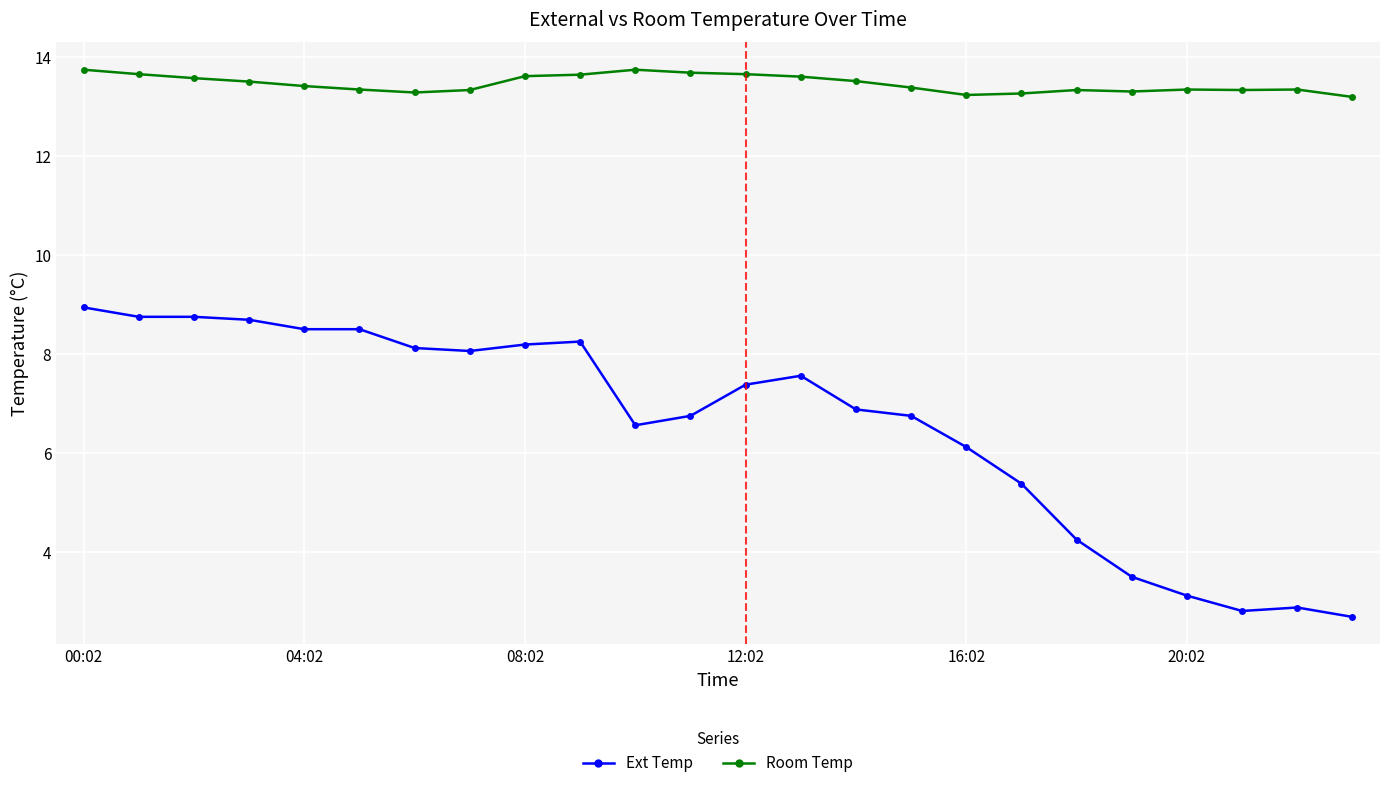

What is the average value of the Ext Temp series?

6.6